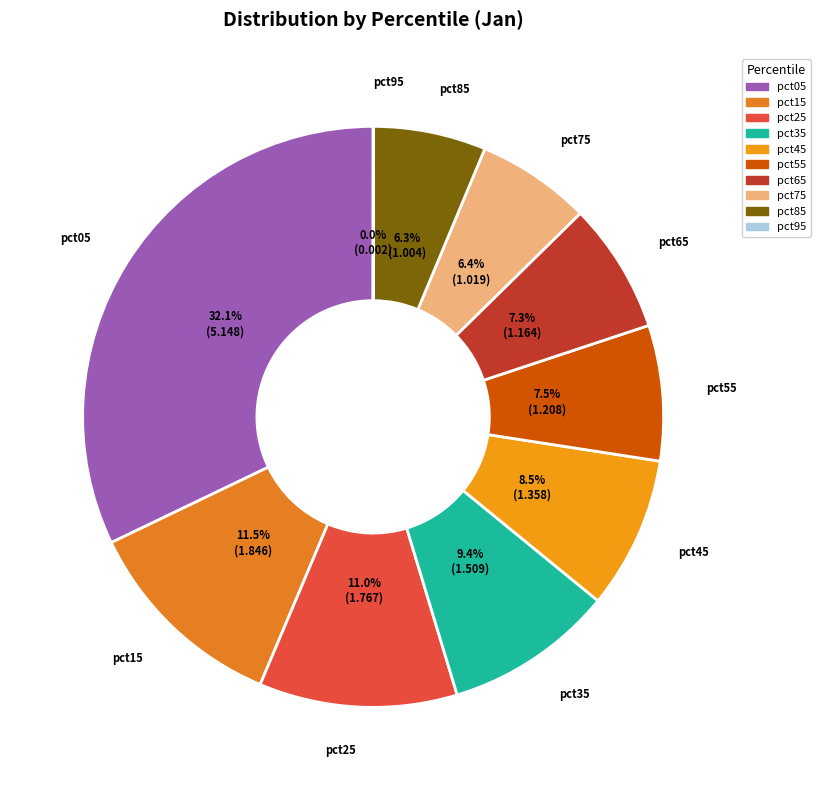

To the nearest percent, what portion does pct35 represent?

9%